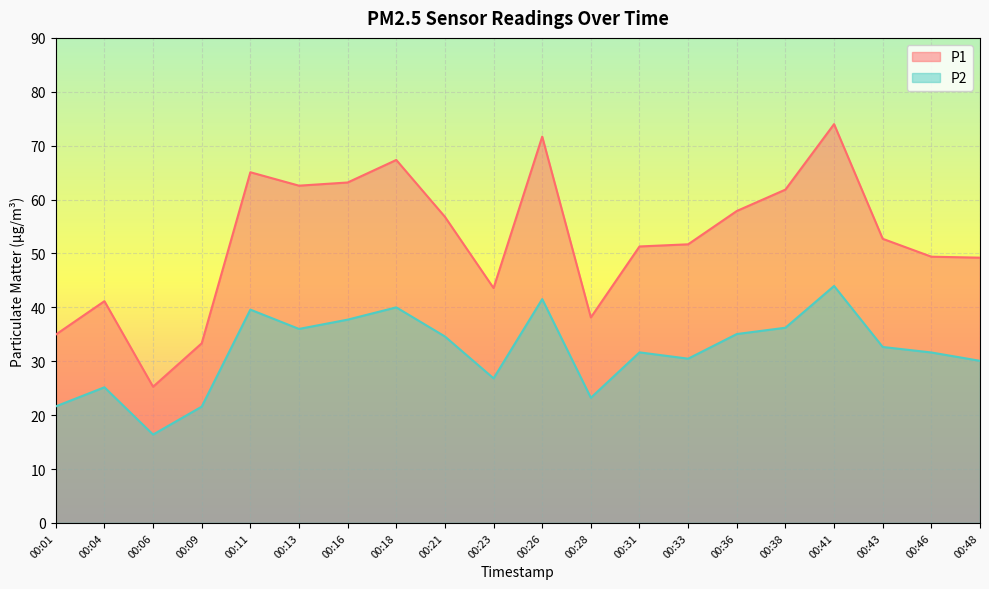

At which category is the sum across all series the highest?

00:41